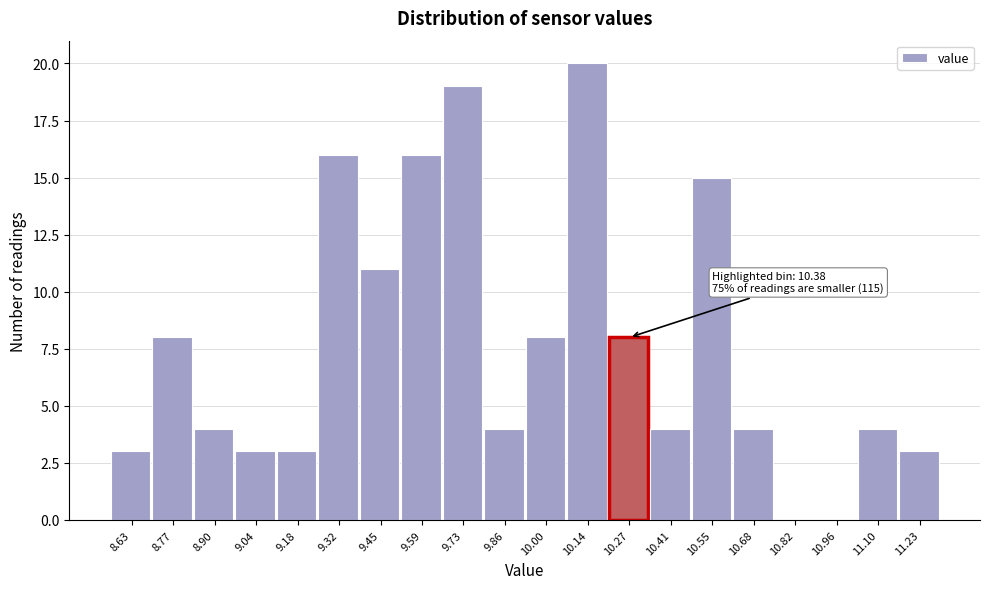

Reading left to right, extract all data points from this chart.

8.63=3	8.77=8	8.90=4	9.04=3	9.18=3	9.32=16	9.45=11	9.59=16	9.73=19	9.86=4	10.00=8	10.14=20	10.27=8	10.41=4	10.55=15	10.68=4	10.82=0	10.96=0	11.10=4	11.23=3